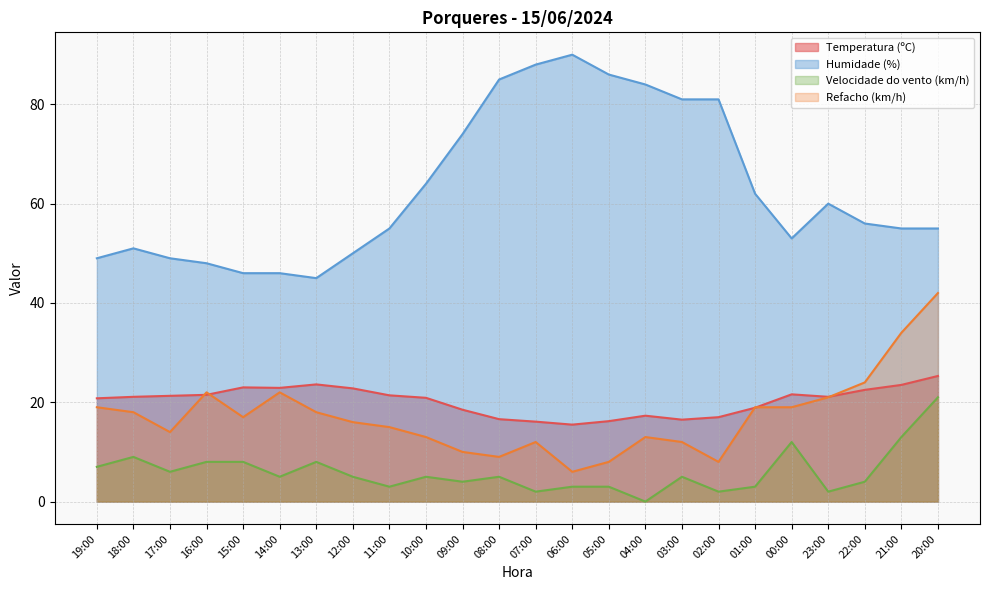

Which series has the widest spread of values?

Humidade (%)